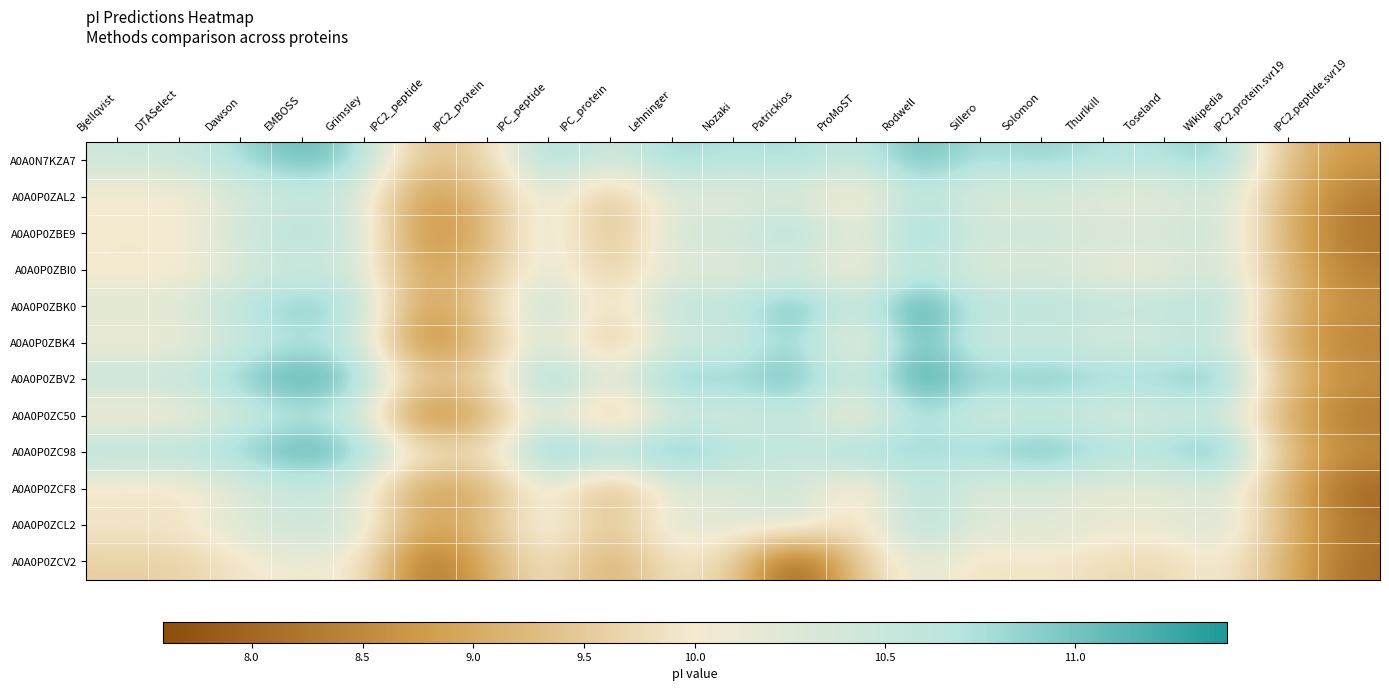

Reading left to right, transcribe all the data shown in this chart.

A0A0N7KZA7: Bjellqvist=10.5	DTASelect=10.5	Dawson=10.8	EMBOSS=11.1	Grimsley=10.8	IPC2_peptide=9.3	IPC2_protein=9.7	IPC_peptide=10.9	IPC_protein=10.4	Lehninger=10.9	Nozaki=10.7	Patrickios=10.8	ProMoST=10.5	Rodwell=11.1	Sillero=10.7	Solomon=10.9	Thurlkill=10.7	Toseland=10.7	Wikipedia=11.0	IPC2.protein.svr19=9.3	IPC2.peptide.svr19=8.7
A0A0P0ZAL2: Bjellqvist=9.9	DTASelect=9.9	Dawson=10.3	EMBOSS=10.5	Grimsley=10.3	IPC2_peptide=8.6	IPC2_protein=9.3	IPC_peptide=10.3	IPC_protein=9.3	Lehninger=10.3	Nozaki=10.1	Patrickios=10.3	ProMoST=9.8	Rodwell=10.7	Sillero=10.2	Solomon=10.3	Thurlkill=10.1	Toseland=10.1	Wikipedia=10.4	IPC2.protein.svr19=9.2	IPC2.peptide.svr19=8.3
A0A0P0ZBE9: Bjellqvist=10.0	DTASelect=10.0	Dawson=10.5	EMBOSS=10.8	Grimsley=10.5	IPC2_peptide=8.5	IPC2_protein=9.1	IPC_peptide=10.5	IPC_protein=9.2	Lehninger=10.5	Nozaki=10.4	Patrickios=10.8	ProMoST=10.1	Rodwell=11.0	Sillero=10.4	Solomon=10.5	Thurlkill=10.4	Toseland=10.4	Wikipedia=10.5	IPC2.protein.svr19=9.1	IPC2.peptide.svr19=8.2
A0A0P0ZBI0: Bjellqvist=9.9	DTASelect=9.9	Dawson=10.2	EMBOSS=10.5	Grimsley=10.3	IPC2_peptide=8.8	IPC2_protein=9.4	IPC_peptide=10.3	IPC_protein=9.5	Lehninger=10.3	Nozaki=10.1	Patrickios=10.3	ProMoST=9.9	Rodwell=10.6	Sillero=10.2	Solomon=10.3	Thurlkill=10.1	Toseland=10.1	Wikipedia=10.4	IPC2.protein.svr19=9.2	IPC2.peptide.svr19=8.3
A0A0P0ZBK0: Bjellqvist=10.3	DTASelect=10.3	Dawson=10.7	EMBOSS=11.0	Grimsley=10.7	IPC2_peptide=8.7	IPC2_protein=9.6	IPC_peptide=10.8	IPC_protein=9.7	Lehninger=10.7	Nozaki=10.6	Patrickios=11.2	ProMoST=10.5	Rodwell=11.4	Sillero=10.6	Solomon=10.8	Thurlkill=10.6	Toseland=10.6	Wikipedia=10.8	IPC2.protein.svr19=9.2	IPC2.peptide.svr19=8.6
A0A0P0ZBK4: Bjellqvist=10.0	DTASelect=10.0	Dawson=10.4	EMBOSS=10.7	Grimsley=10.5	IPC2_peptide=8.3	IPC2_protein=9.3	IPC_peptide=10.5	IPC_protein=9.3	Lehninger=10.5	Nozaki=10.3	Patrickios=10.9	ProMoST=9.8	Rodwell=11.2	Sillero=10.3	Solomon=10.5	Thurlkill=10.3	Toseland=10.3	Wikipedia=10.5	IPC2.protein.svr19=9.0	IPC2.peptide.svr19=8.4
A0A0P0ZBV2: Bjellqvist=10.6	DTASelect=10.6	Dawson=11.0	EMBOSS=11.3	Grimsley=11.0	IPC2_peptide=9.5	IPC2_protein=9.7	IPC_peptide=11.1	IPC_protein=10.3	Lehninger=11.1	Nozaki=10.9	Patrickios=11.1	ProMoST=10.5	Rodwell=11.3	Sillero=10.9	Solomon=11.1	Thurlkill=10.9	Toseland=10.9	Wikipedia=11.1	IPC2.protein.svr19=9.3	IPC2.peptide.svr19=8.6
A0A0P0ZC50: Bjellqvist=9.9	DTASelect=9.9	Dawson=10.4	EMBOSS=10.7	Grimsley=10.4	IPC2_peptide=8.2	IPC2_protein=9.1	IPC_peptide=10.4	IPC_protein=9.1	Lehninger=10.4	Nozaki=10.2	Patrickios=10.6	ProMoST=9.7	Rodwell=10.9	Sillero=10.3	Solomon=10.4	Thurlkill=10.3	Toseland=10.3	Wikipedia=10.5	IPC2.protein.svr19=9.0	IPC2.peptide.svr19=8.2
A0A0P0ZC98: Bjellqvist=10.8	DTASelect=10.8	Dawson=10.9	EMBOSS=11.3	Grimsley=11.0	IPC2_peptide=10.0	IPC2_protein=9.9	IPC_peptide=11.2	IPC_protein=11.0	Lehninger=11.1	Nozaki=10.8	Patrickios=10.5	ProMoST=11.0	Rodwell=10.8	Sillero=10.9	Solomon=11.2	Thurlkill=10.8	Toseland=10.8	Wikipedia=11.3	IPC2.protein.svr19=9.3	IPC2.peptide.svr19=8.6
A0A0P0ZCF8: Bjellqvist=9.9	DTASelect=9.8	Dawson=10.2	EMBOSS=10.5	Grimsley=10.2	IPC2_peptide=8.7	IPC2_protein=9.1	IPC_peptide=10.2	IPC_protein=9.0	Lehninger=10.2	Nozaki=10.2	Patrickios=10.5	ProMoST=9.6	Rodwell=10.7	Sillero=10.1	Solomon=10.2	Thurlkill=10.1	Toseland=10.1	Wikipedia=10.3	IPC2.protein.svr19=9.1	IPC2.peptide.svr19=8.0
A0A0P0ZCL2: Bjellqvist=10.0	DTASelect=10.0	Dawson=10.3	EMBOSS=10.5	Grimsley=10.4	IPC2_peptide=8.9	IPC2_protein=9.4	IPC_peptide=10.3	IPC_protein=9.4	Lehninger=10.3	Nozaki=10.2	Patrickios=10.5	ProMoST=9.8	Rodwell=10.8	Sillero=10.2	Solomon=10.3	Thurlkill=10.2	Toseland=10.1	Wikipedia=10.5	IPC2.protein.svr19=9.2	IPC2.peptide.svr19=8.2
A0A0P0ZCV2: Bjellqvist=9.6	DTASelect=9.6	Dawson=9.9	EMBOSS=10.1	Grimsley=10.0	IPC2_peptide=8.0	IPC2_protein=9.0	IPC_peptide=10.0	IPC_protein=9.0	Lehninger=9.9	Nozaki=9.6	Patrickios=7.6	ProMoST=9.4	Rodwell=10.3	Sillero=9.8	Solomon=10.0	Thurlkill=9.8	Toseland=9.7	Wikipedia=10.1	IPC2.protein.svr19=9.1	IPC2.peptide.svr19=8.1